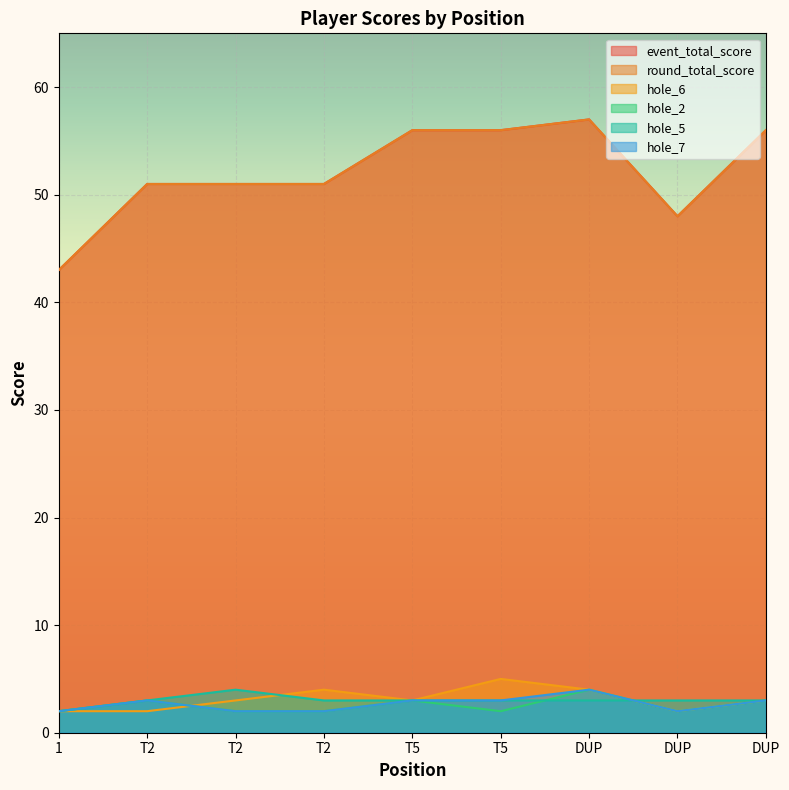

List the labels in order of hole_6 value, largest first.

T5, T2, DUP, T2, T5, DUP, 1, T2, DUP